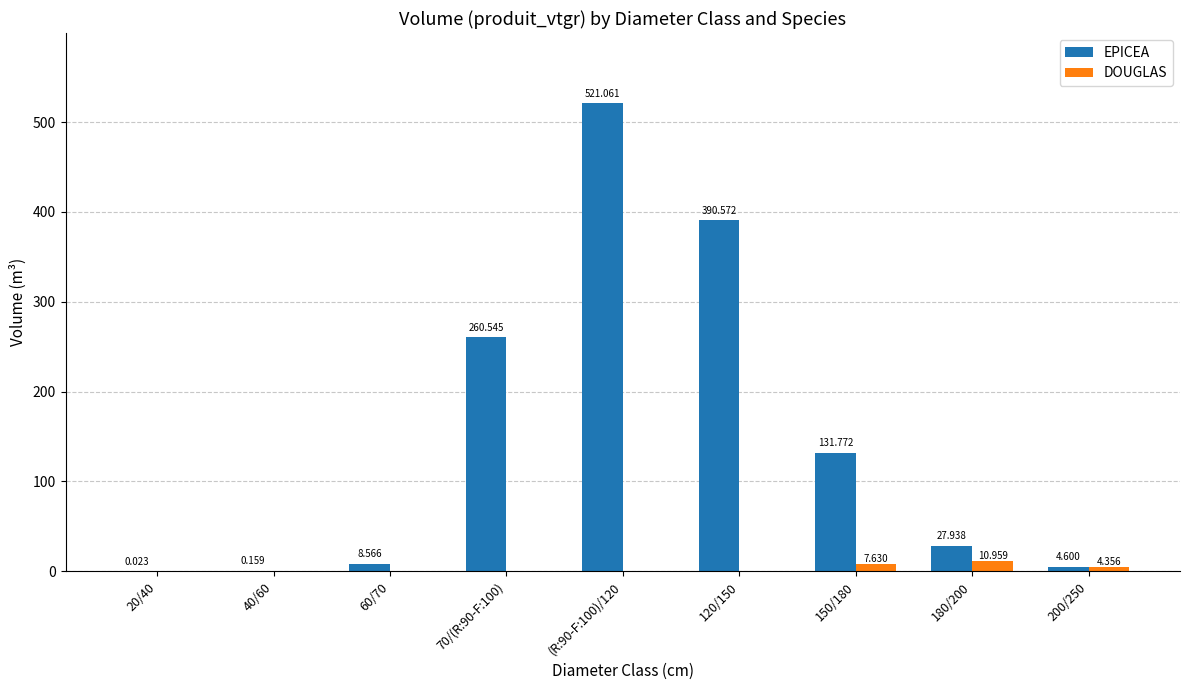

Between 20/40 and 70/(R:90-F:100), which series saw the biggest shift?

EPICEA